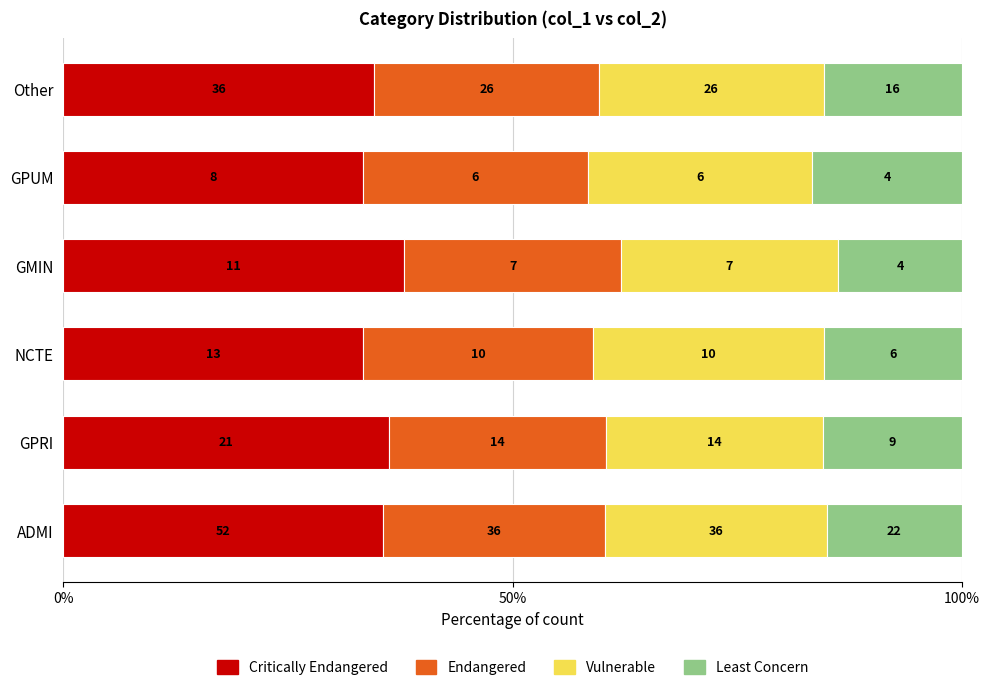

What are all the series names shown in the legend?

Critically Endangered, Endangered, Vulnerable, Least Concern